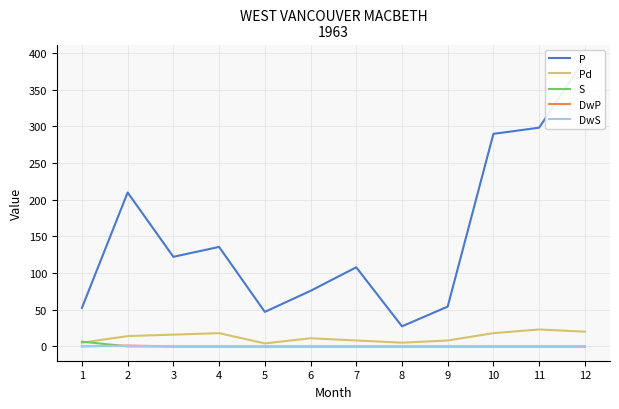

What is the average value of the DwP series?

0.1